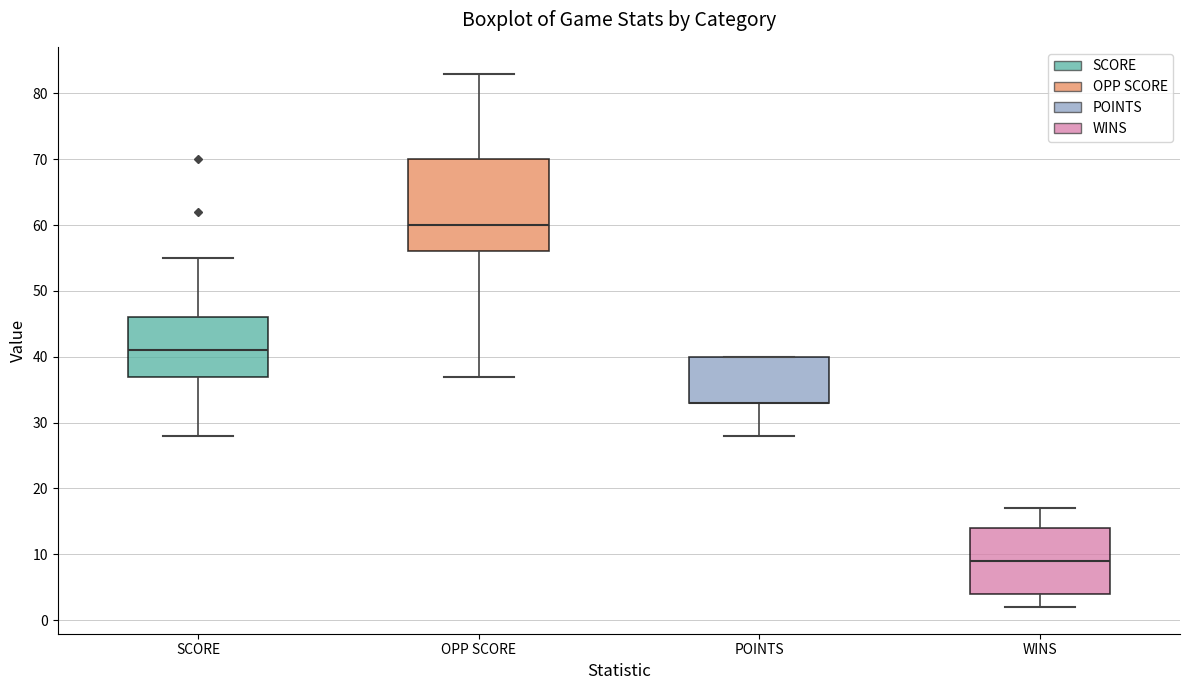

Reading left to right, read every box against the y-axis: the position of its median line, the range the box covers, and the ends of its whiskers. The values are not printed on the chart, so give them approximately, as read against the axis.

SCORE: median 41, box 37 to 46, whiskers 28 to 55
OPP SCORE: median 60, box 56 to 70, whiskers 37 to 83
POINTS: median 33 (drawn on the box's lower edge), box 33 to 40, whiskers 28 to 40
WINS: median 9, box 4 to 14, whiskers 2 to 17